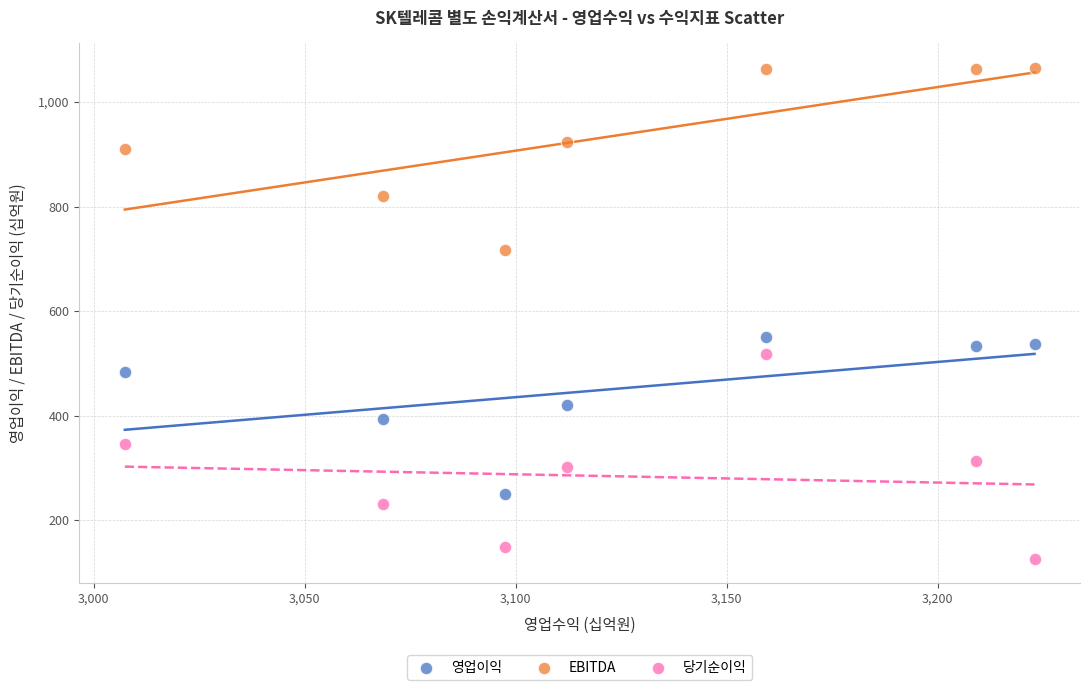

Which series reaches the maximum Y coordinate?

EBITDA